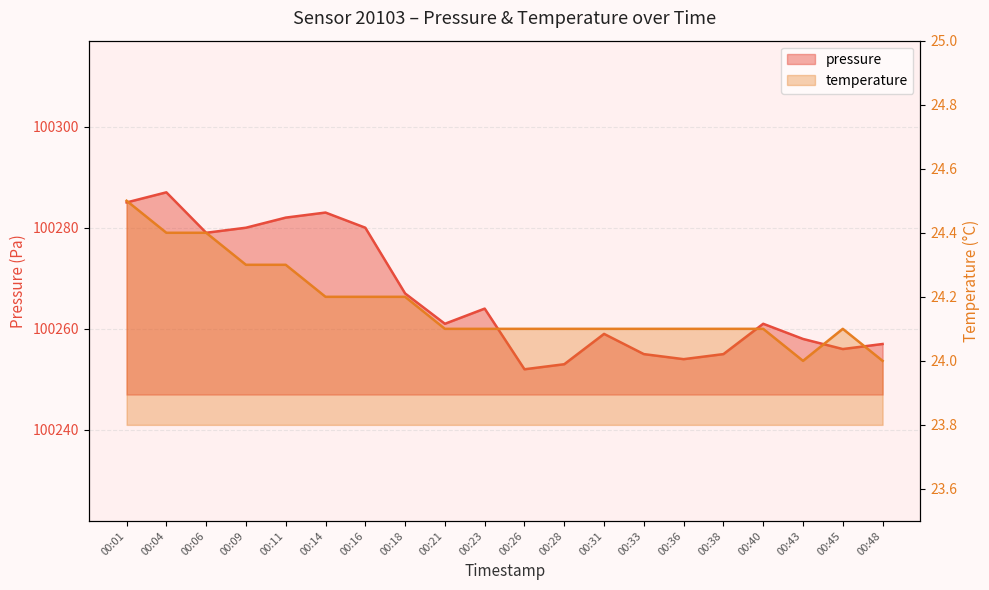

List the series in order of their overall mean, lowest first.

temperature, pressure